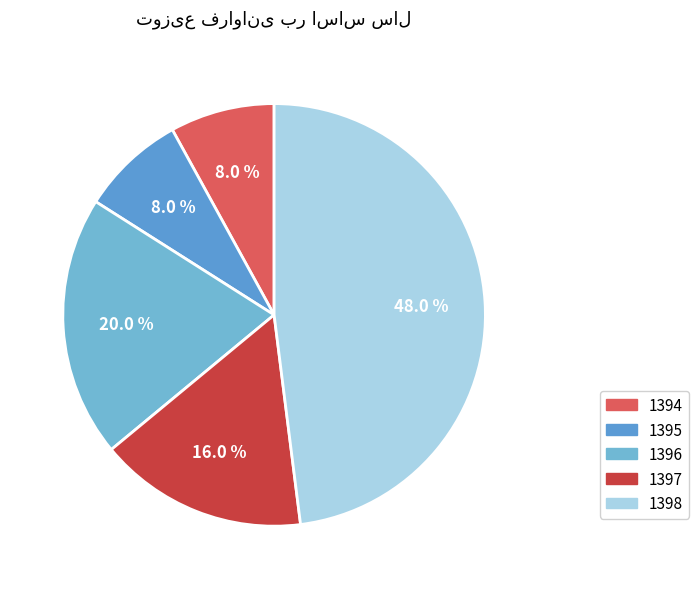

How many slices are in this pie chart?

5